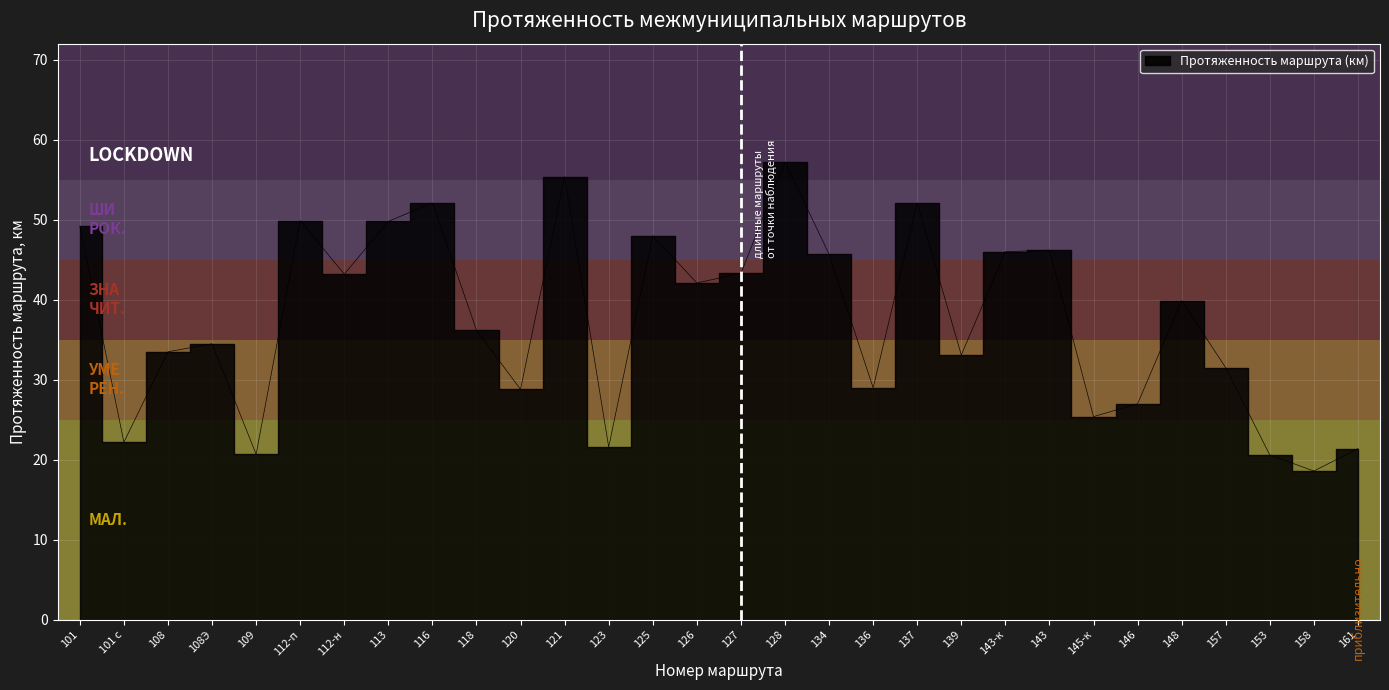

Approximately how many times larger is the value at 139 compared to 125?

0.7